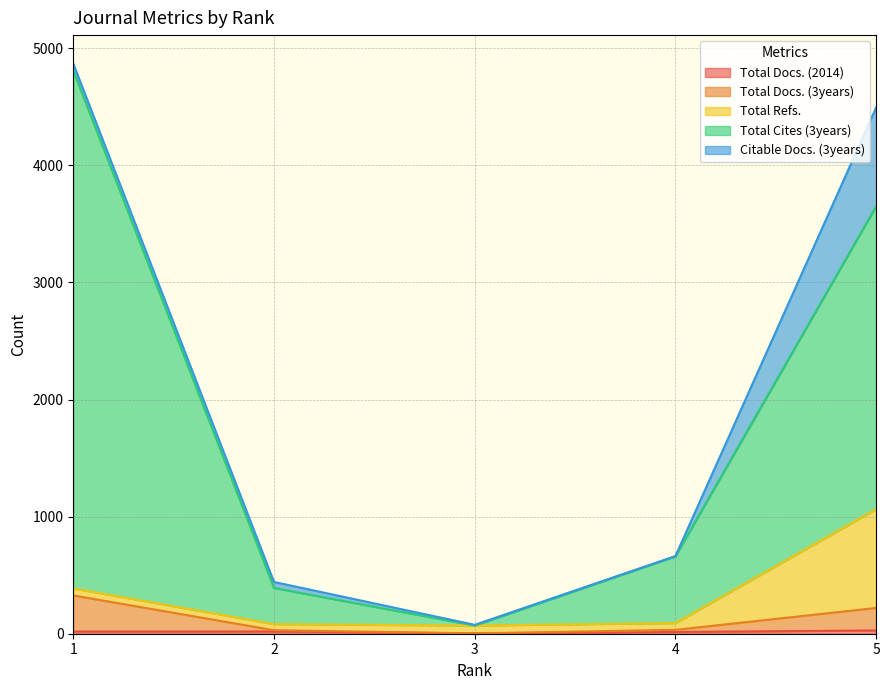

At which label does Total Docs. (3years) first exceed 33?

1